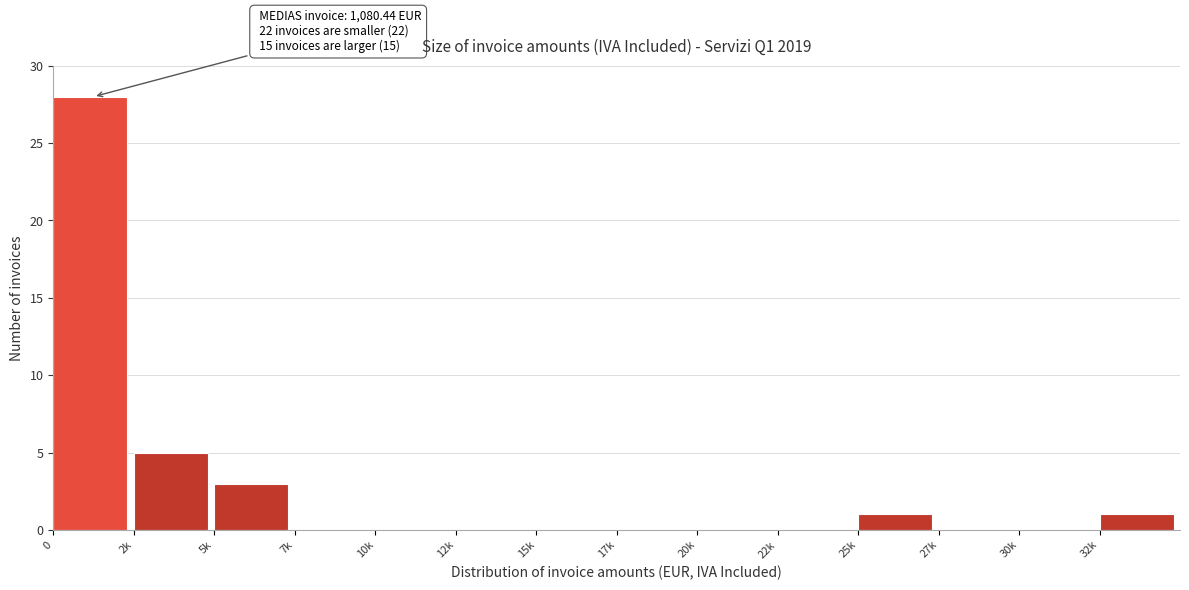

Reading right to left, list all the values displayed in this chart.

32k=1	30k=0	27k=0	25k=1	22k=0	20k=0	17k=0	15k=0	12k=0	10k=0	7k=0	5k=3	2k=5	0=28